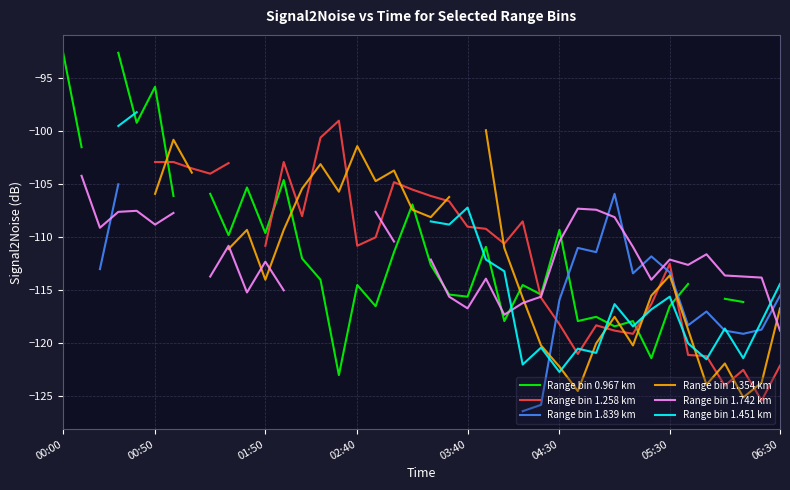

What is the total value across all series at 37?

-717.9